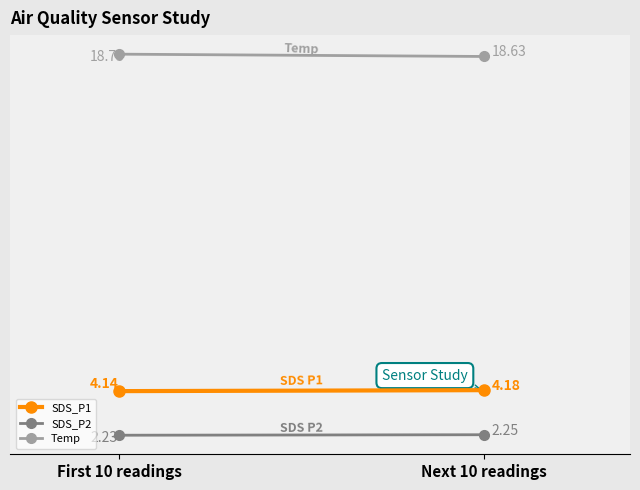

Reading right to left, what are all the values shown in this chart?

SDS_P1: Next 10 readings=4.2	First 10 readings=4.1
SDS_P2: Next 10 readings=2.2	First 10 readings=2.2
Temp: Next 10 readings=18.6	First 10 readings=18.7